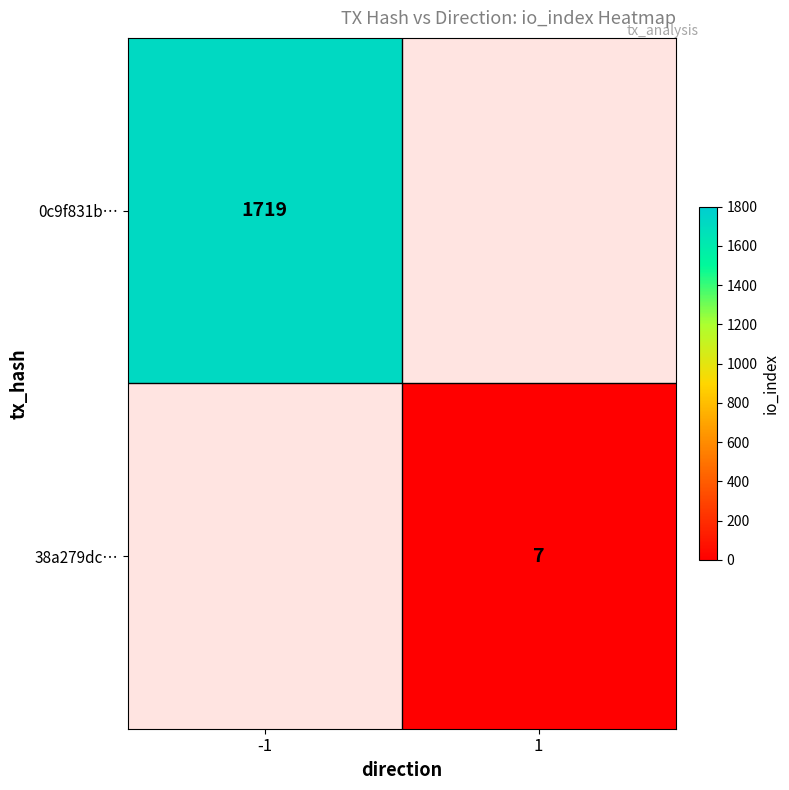

Which label corresponds to the smallest value in the chart?

1